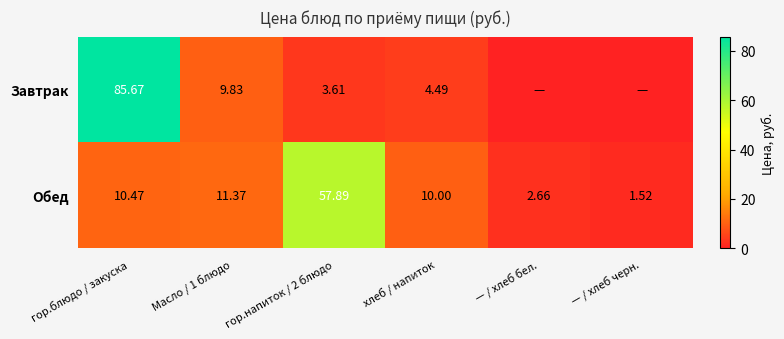

Where does the Обед series first go above 10?

гор.блюдо / закуска